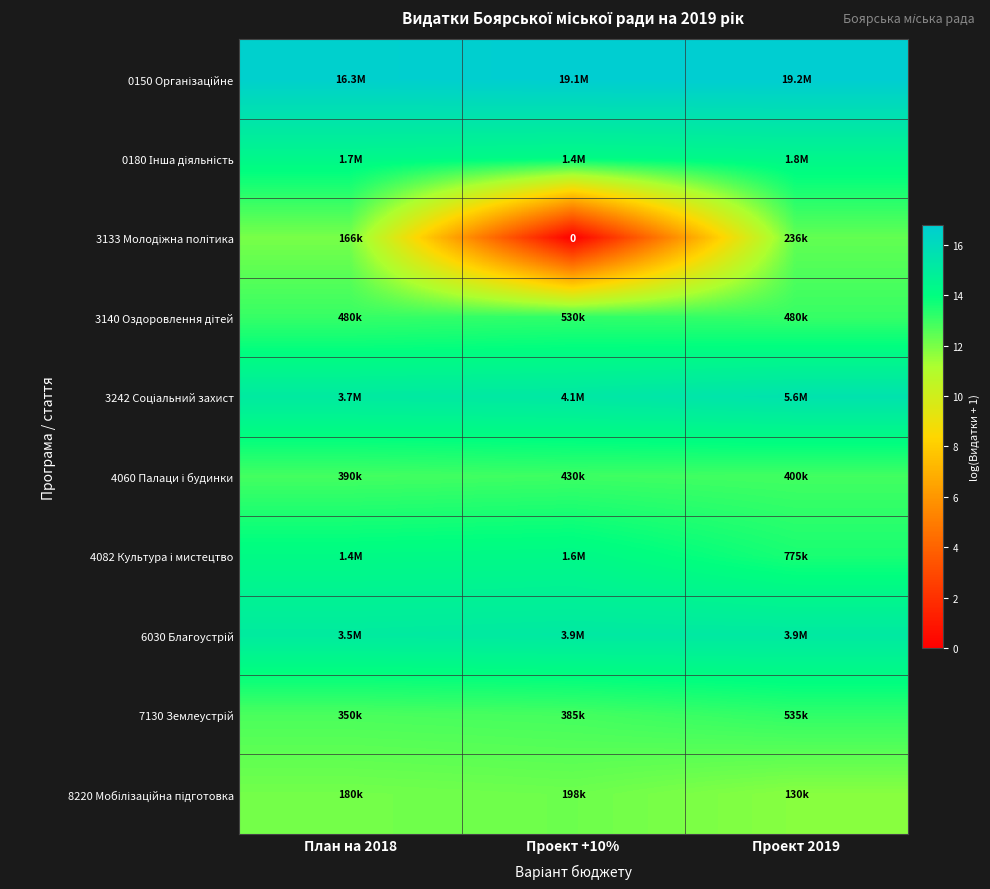

The value of 3133 Молодіжна політика at Проект 2019 is 12.4. True or false?

True